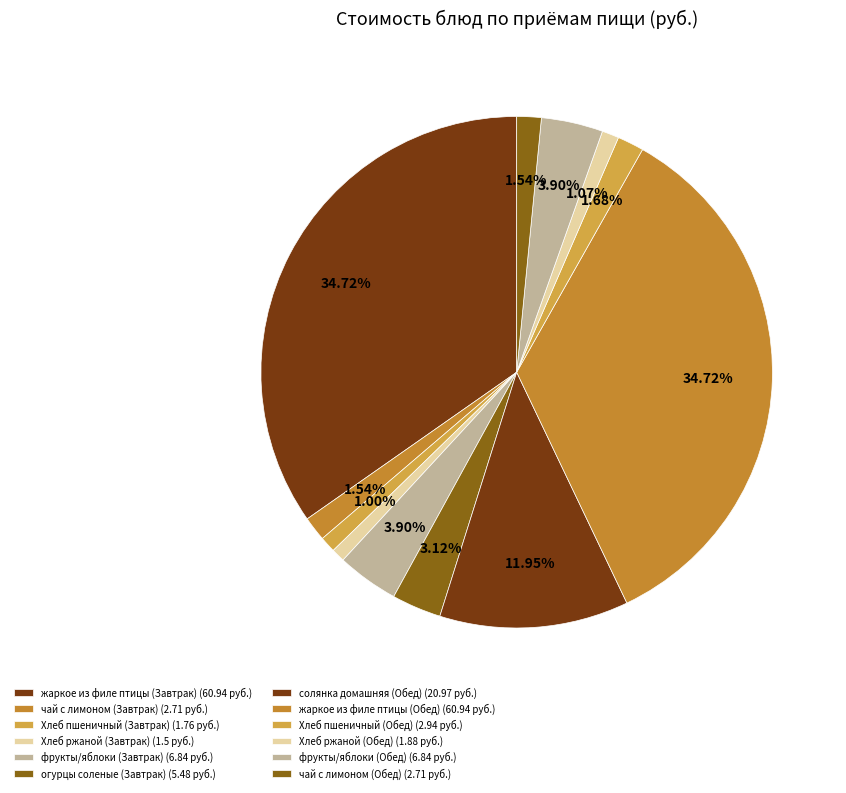

What is the change in value from огурцы соленые (Завтрак) to Хлеб ржаной (Обед)?

-3.6